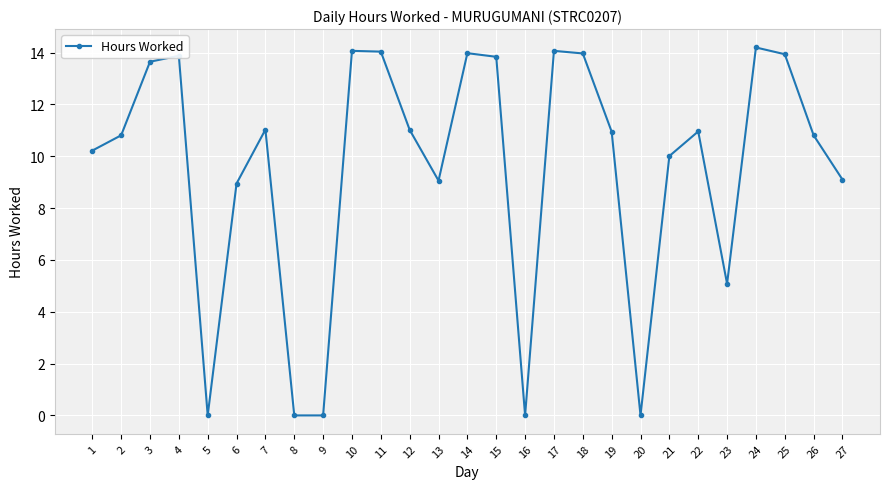

How many points are higher than both their immediate neighbors (excluding endpoints)?

7